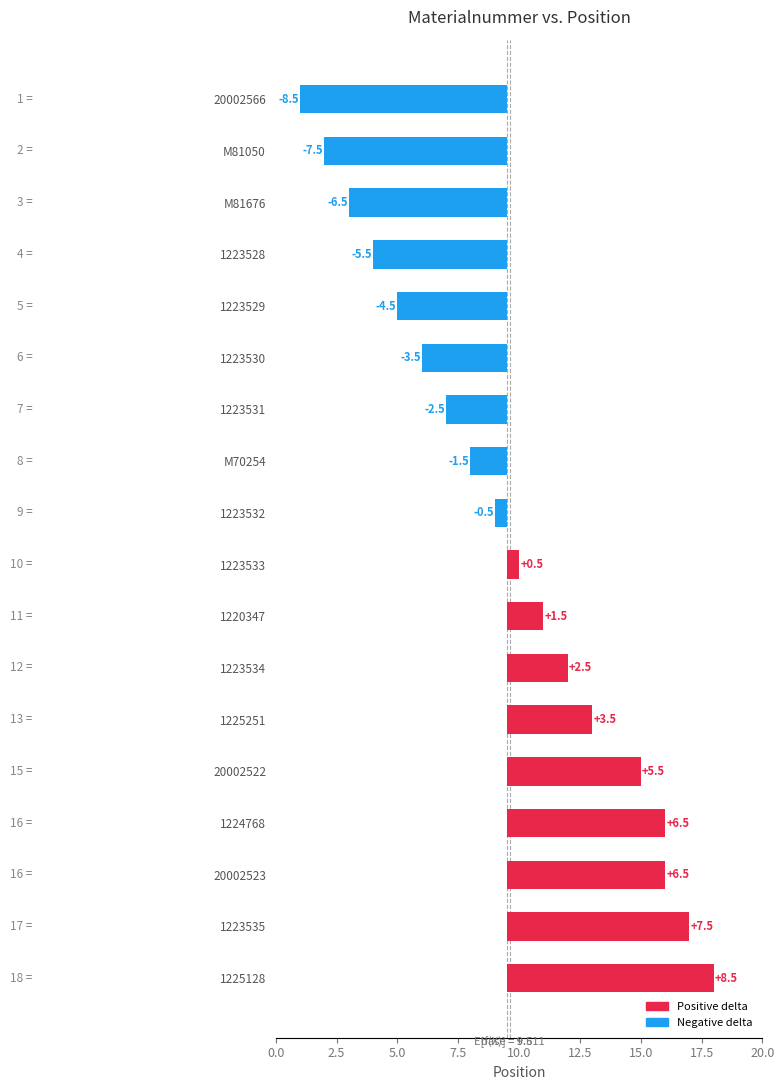

What is the sum of all values?

2.0